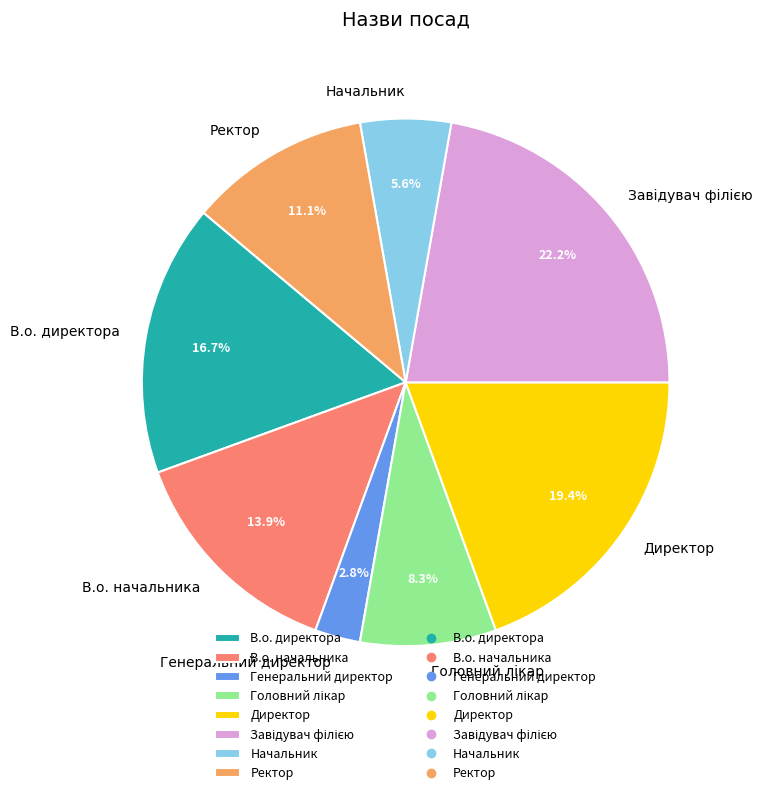

Combined, what portion of the pie is Начальник and Директор?

25.0%